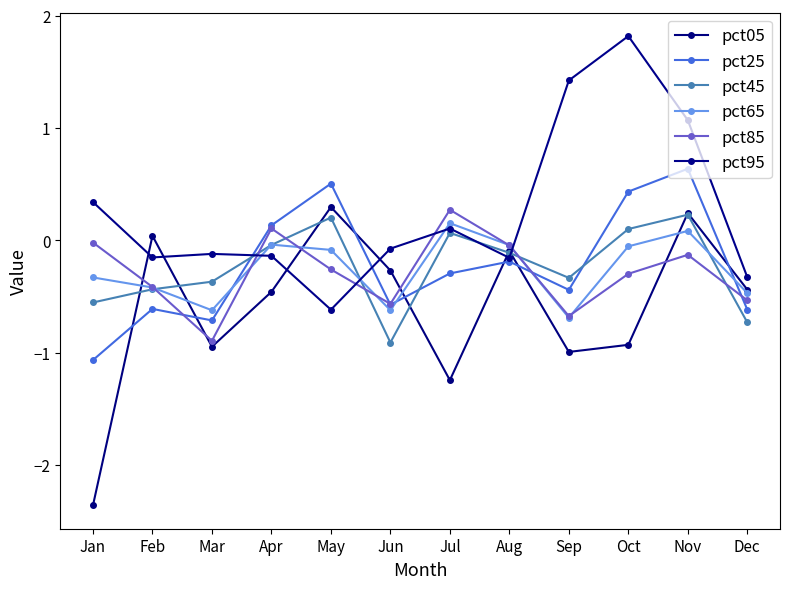

Where is pct65 nearest to the value 0?

Apr